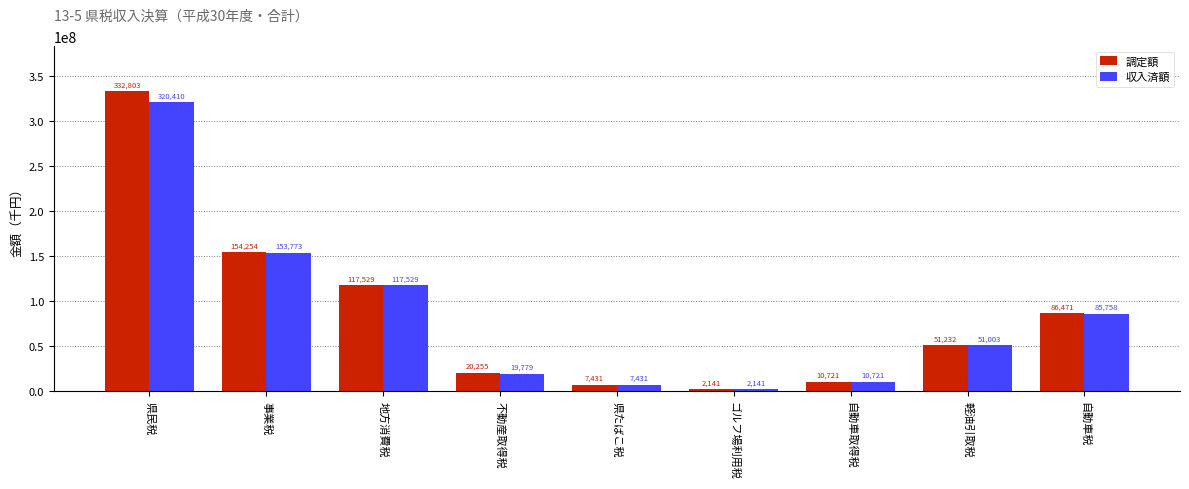

What is the sum of all 調定額 values?

782842188